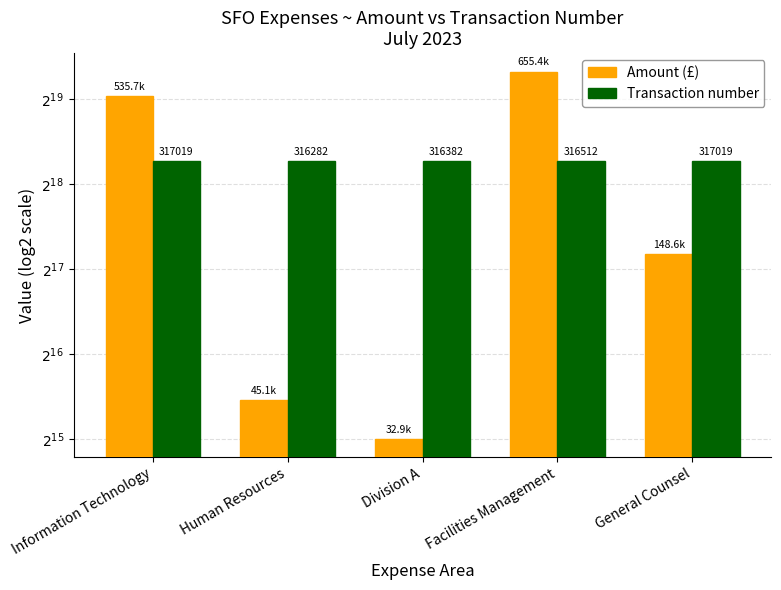

Between Facilities Management and Human Resources, which is larger?

Facilities Management